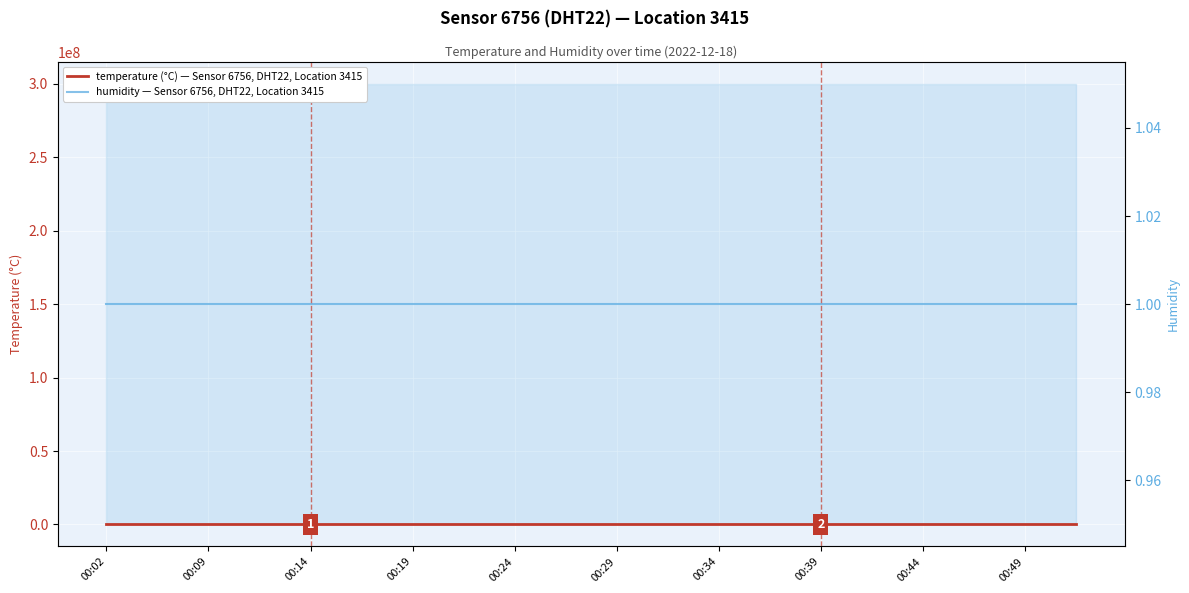

Rank the series by their maximum value, from highest to lowest.

humidity — Sensor 6756, DHT22, Location 3415, temperature (°C) — Sensor 6756, DHT22, Location 3415